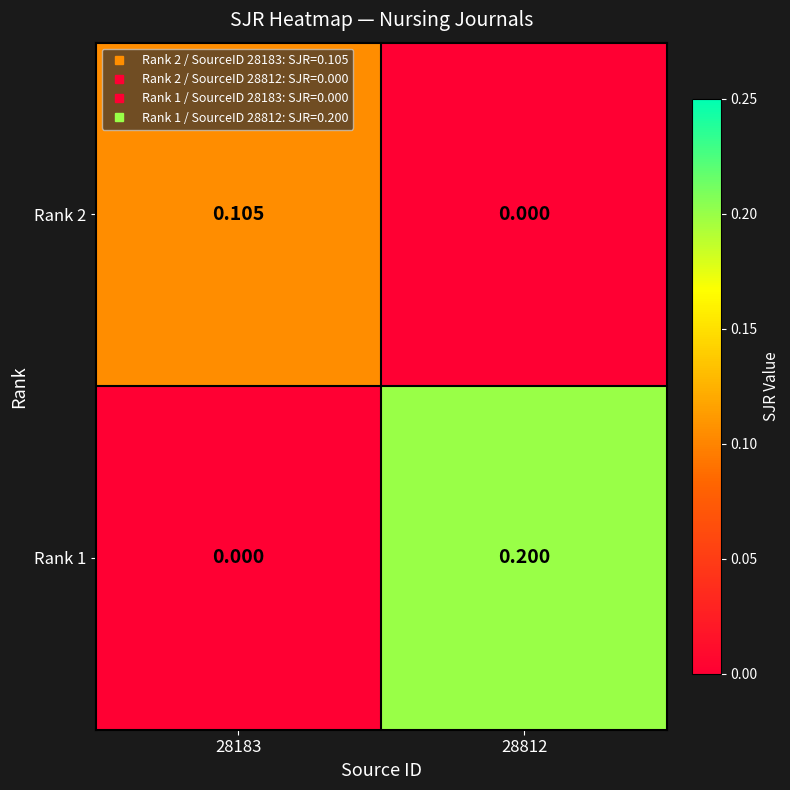

Is the value of Rank 2 at 28812 greater than the value of Rank 1 at 28812?

No